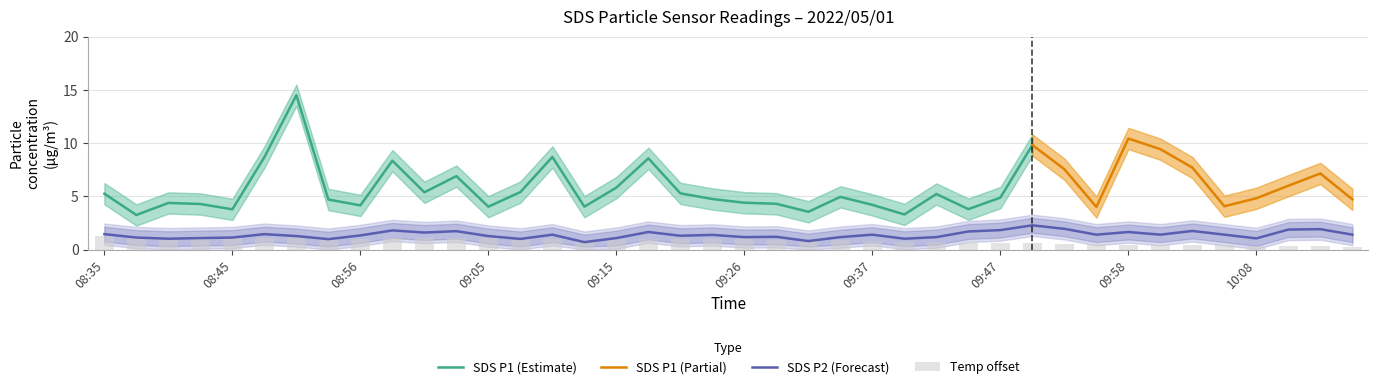

List the labels in order of SDS_P2 value, smallest first.

09:13, 09:31, 08:53, 09:08, 08:40, 09:39, 10:08, 08:43, 09:15, 08:38, 08:45, 09:26, 09:34, 09:42, 09:28, 08:51, 09:05, 09:21, 08:56, 09:23, 09:10, 09:37, 09:55, 10:00, 10:05, 10:16, 08:35, 08:48, 09:01, 09:18, 09:58, 09:45, 09:03, 10:03, 08:58, 09:47, 10:11, 10:13, 09:52, 09:50